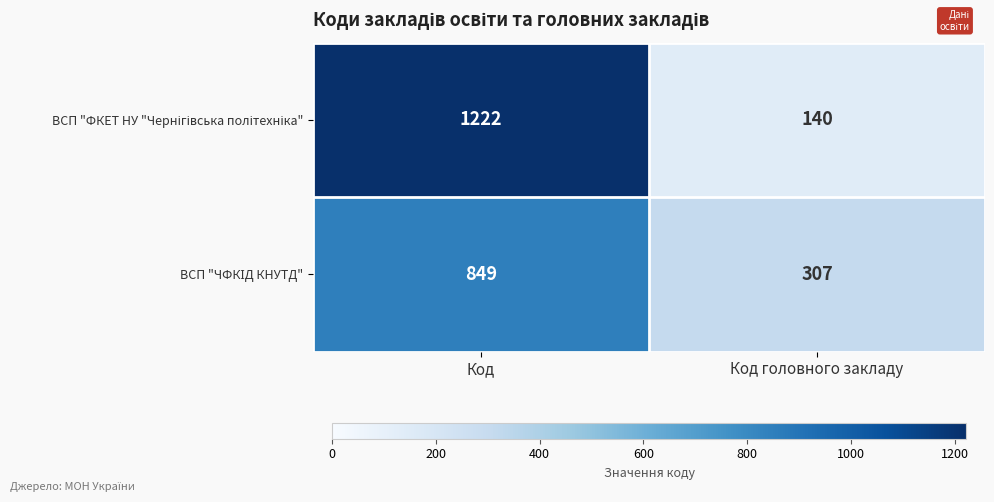

What is the greatest value displayed?

1222